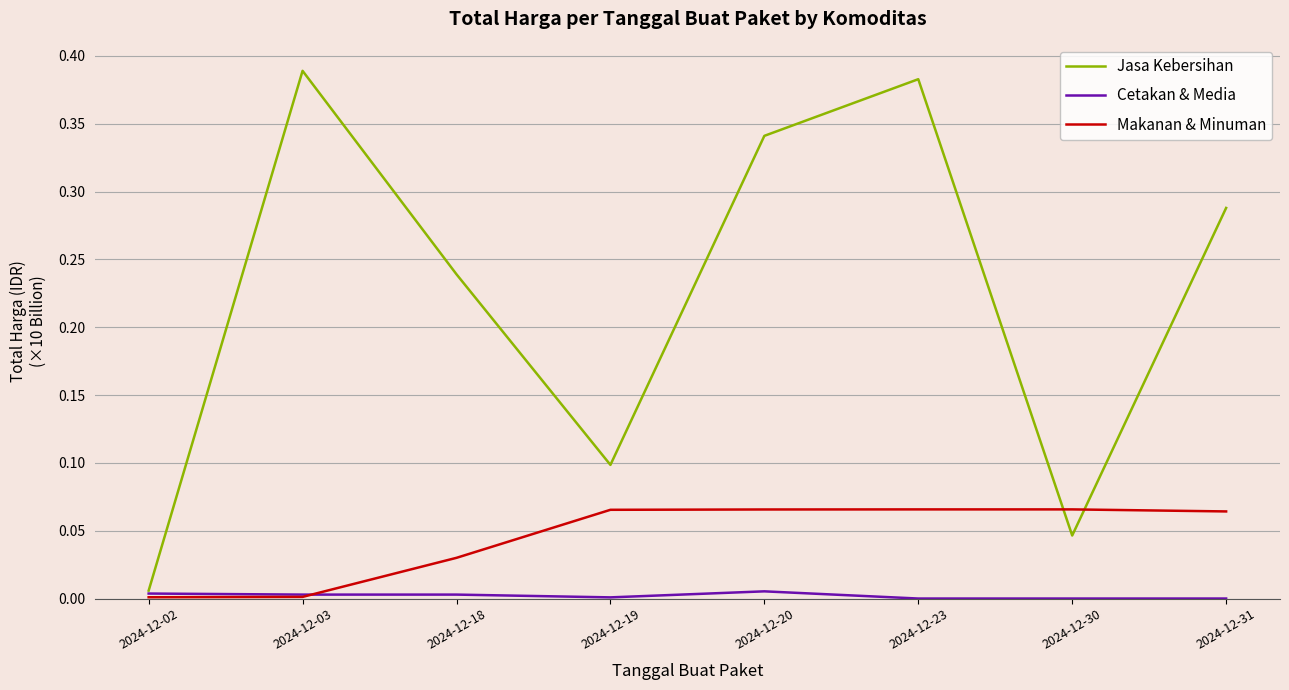

Is it true that Makanan & Minuman equals 0.1 at 2024-12-31?

True